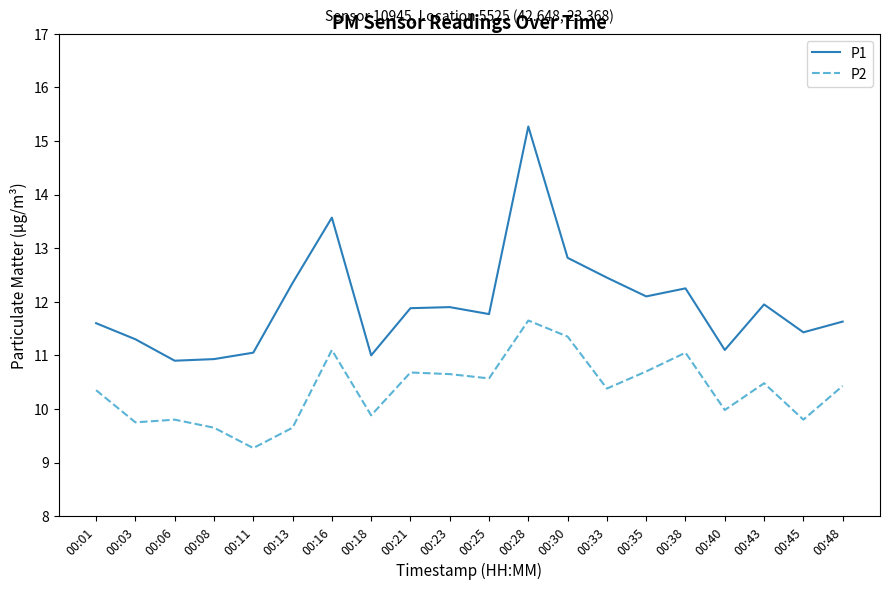

Rank the series by their average value, from lowest to highest.

P2, P1